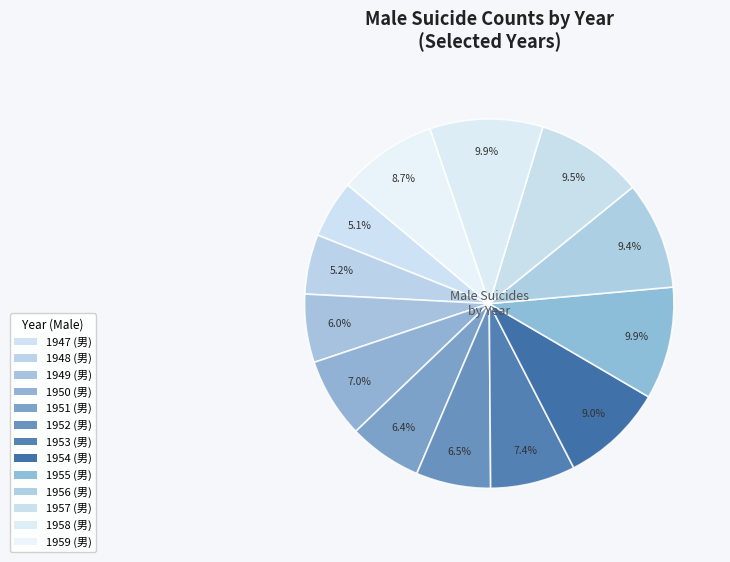

How many segments does this pie chart have?

13